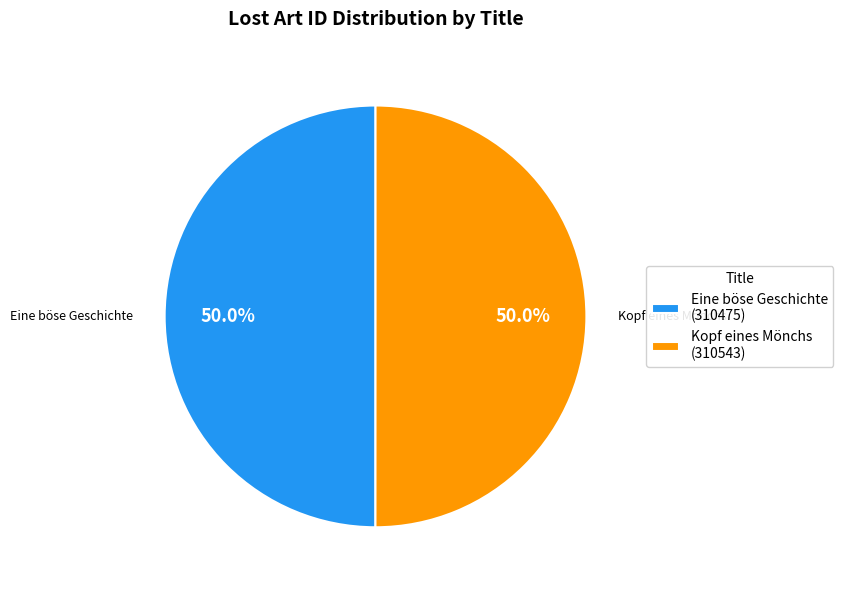

Approximately how many times larger is the value at Kopf eines Mönchs compared to Eine böse Geschichte?

1.0